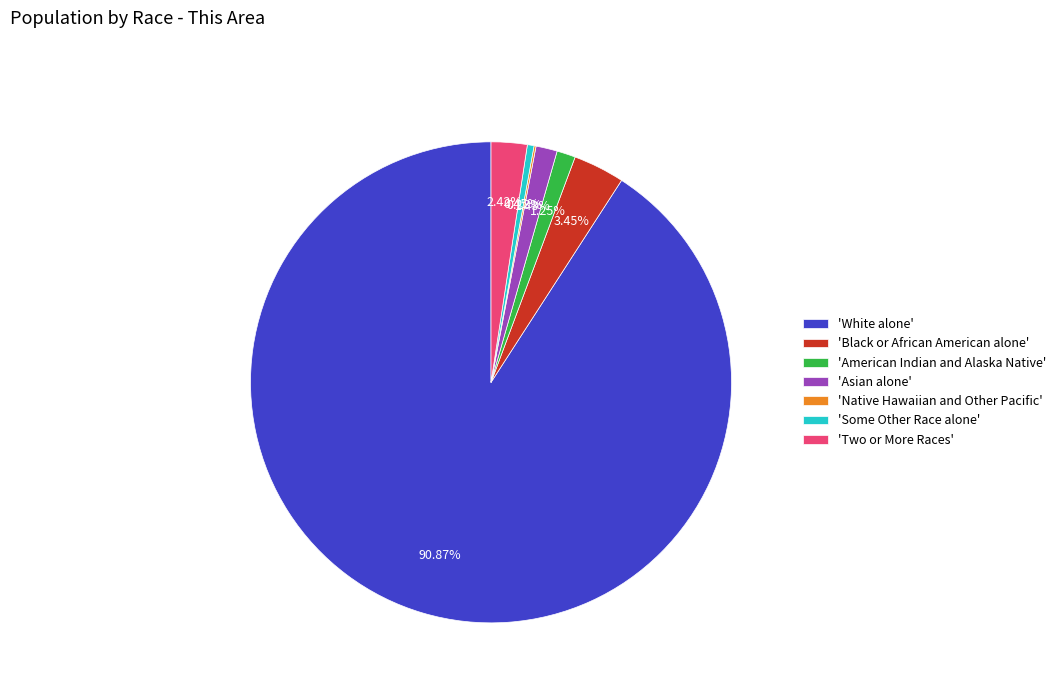

Does 'Two or More Races' represent more than half of the total?

No